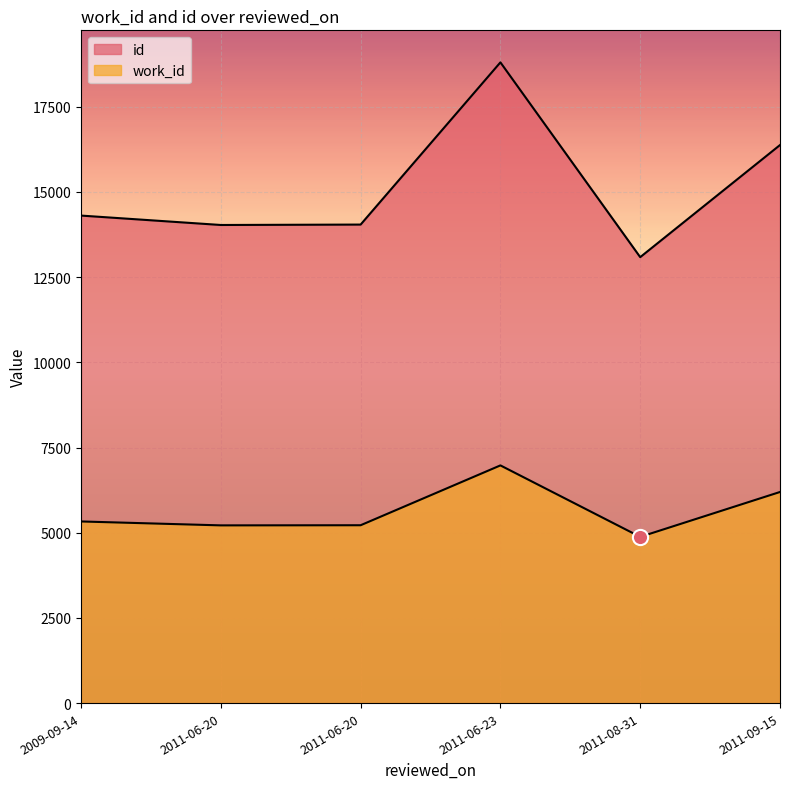

Which series has the widest spread of Y values?

id